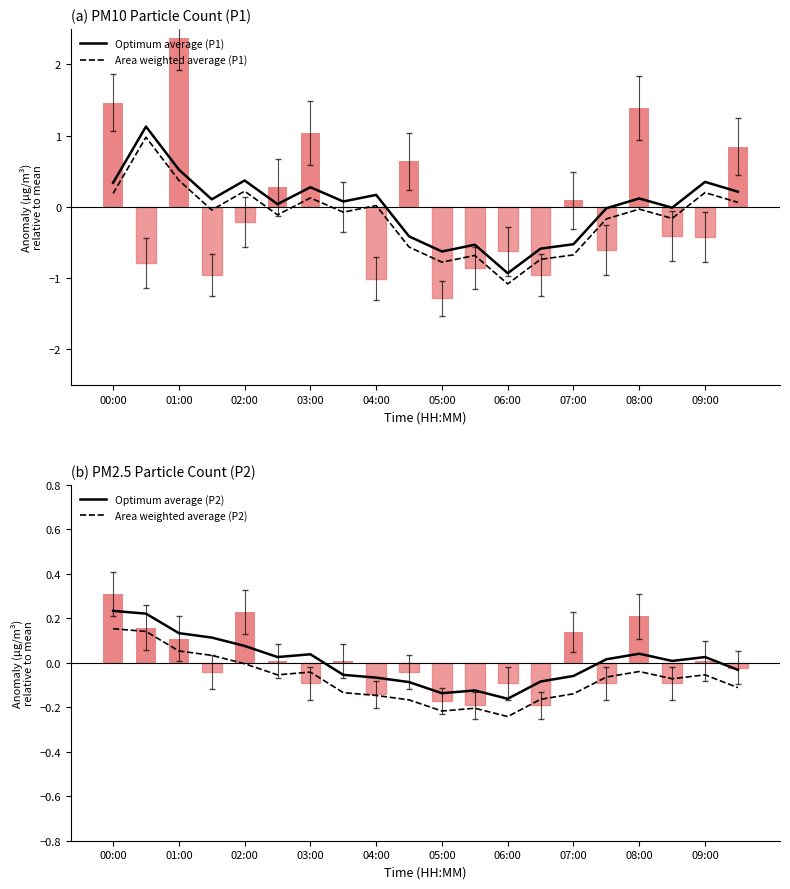

Which series has the widest spread of values?

Optimum average (P1)